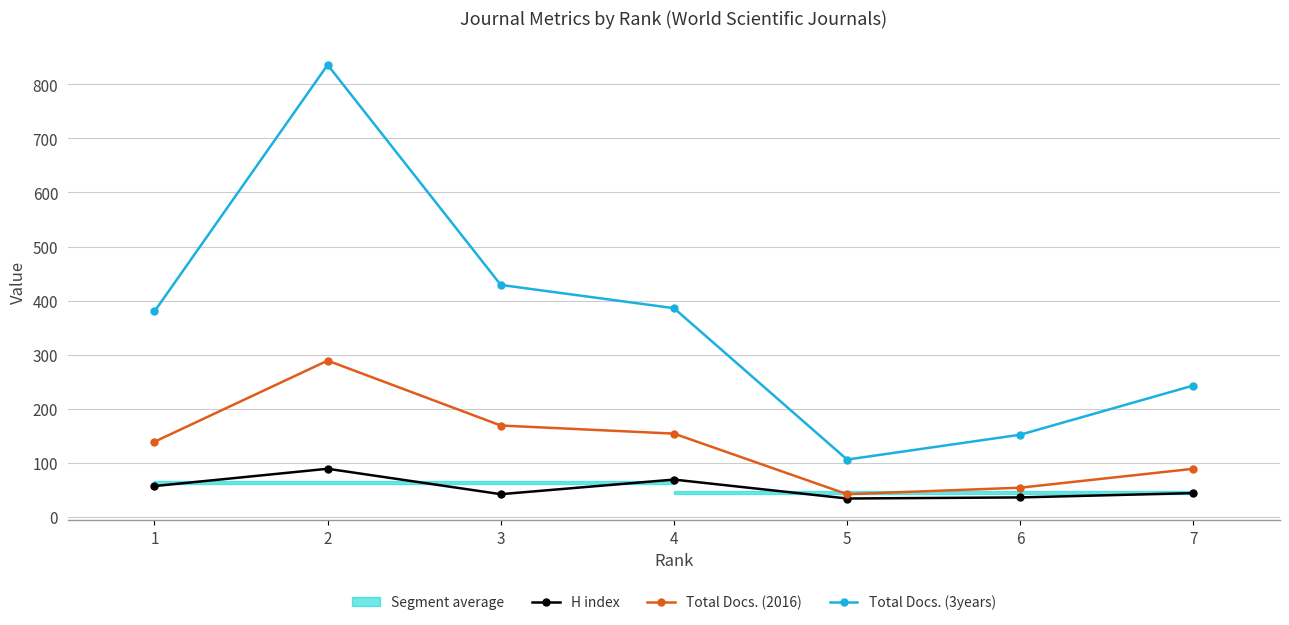

True or false: Total Docs. (3years) has a value of 264 at 6.

False